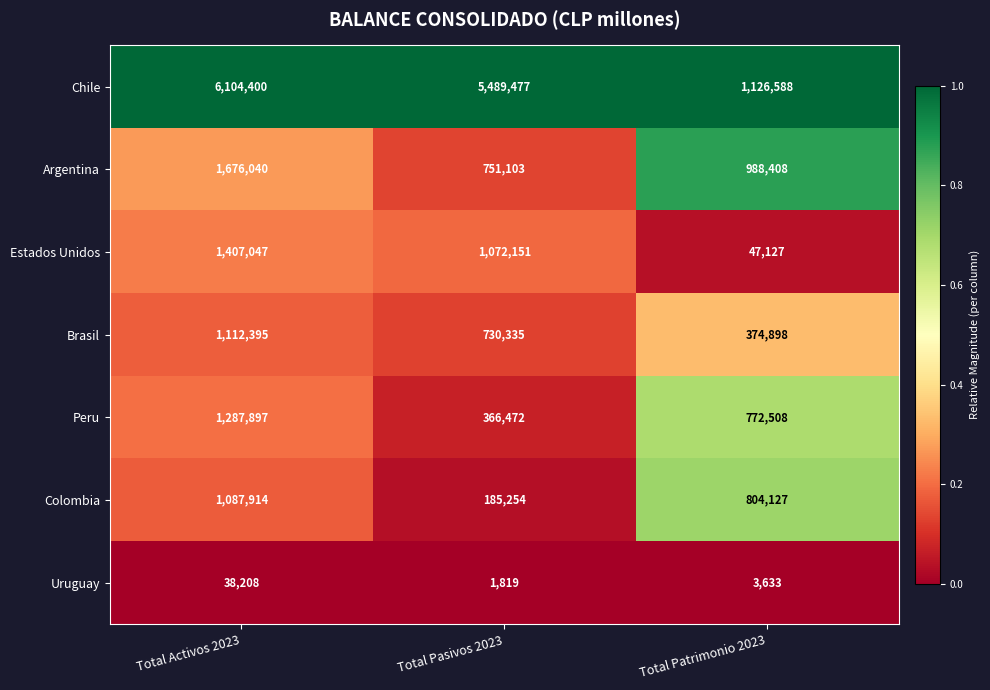

What is the minimum value for Chile?

1126588